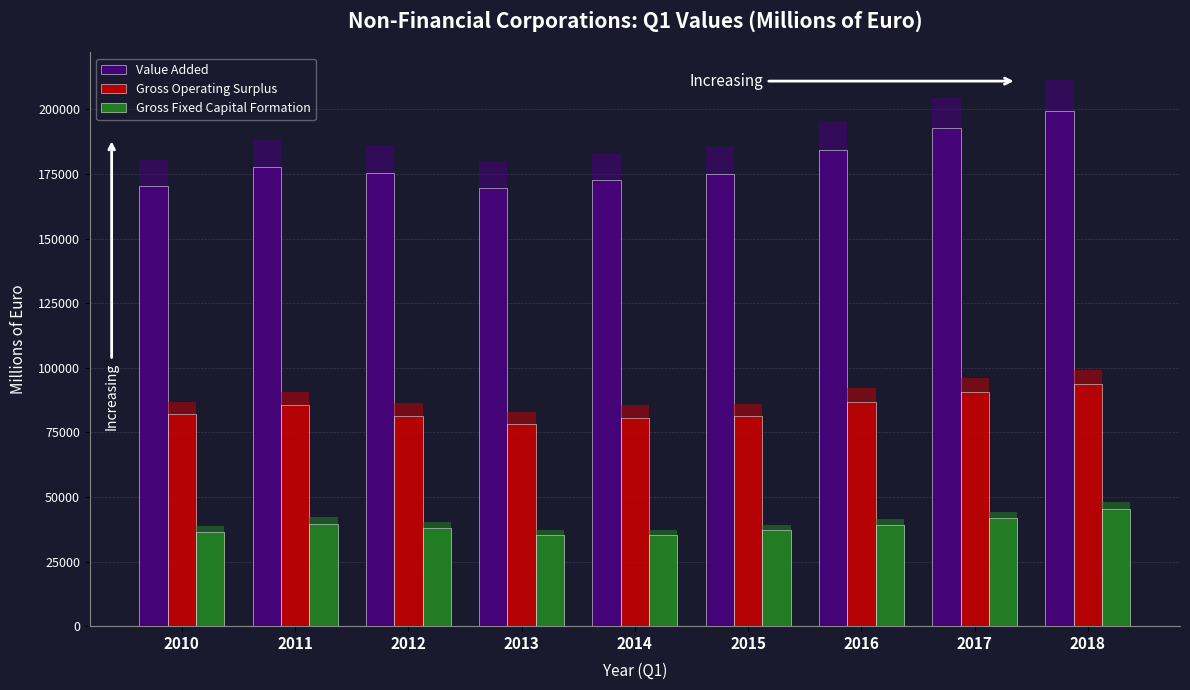

Reading left to right, what are all the values shown in this chart?

Value Added: 2010=170341	2011=177520	2012=175424	2013=169681	2014=172543	2015=175065	2016=184445	2017=192828	2018=199489
Gross Operating Surplus: 2010=81981	2011=85523	2012=81344	2013=78181	2014=80644	2015=81261	2016=86847	2017=90559	2018=93524
Gross Fixed Capital Formation: 2010=36422	2011=39701	2012=38147	2013=35183	2014=35109	2015=37065	2016=39188	2017=41774	2018=45466